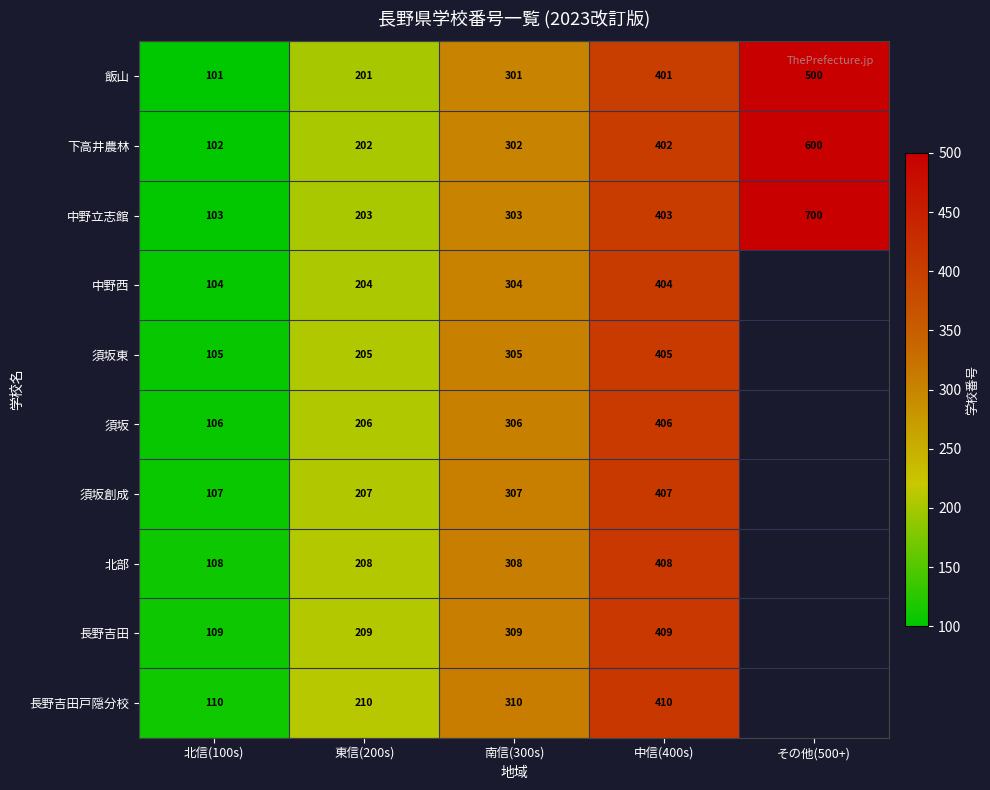

What is the difference between the 北部 values at 中信(400s) and 北信(100s)?

300